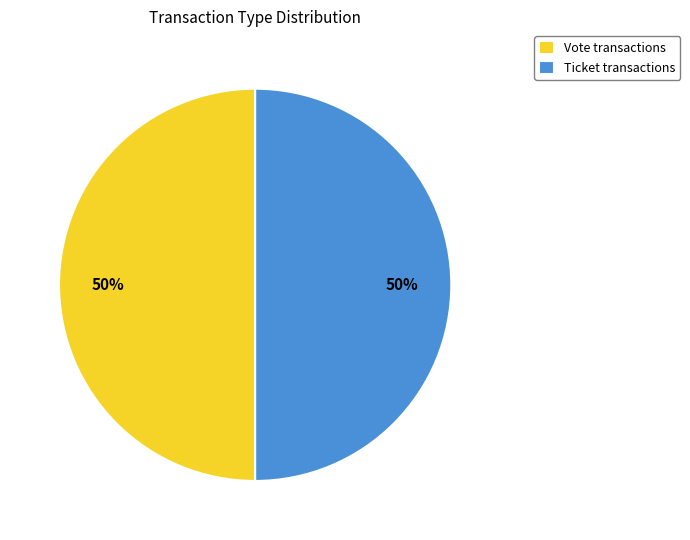

Do Ticket transactions and Vote transactions together represent more than half of the pie?

Yes